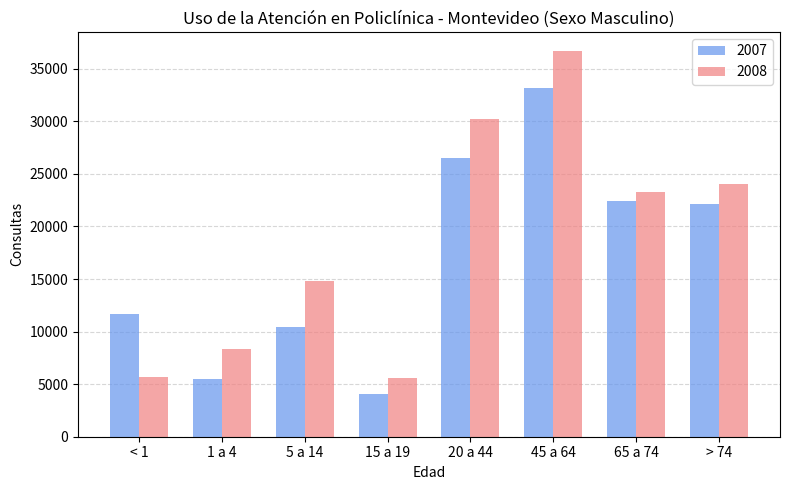

What is the total value across all series at 15 a 19?

9681.7